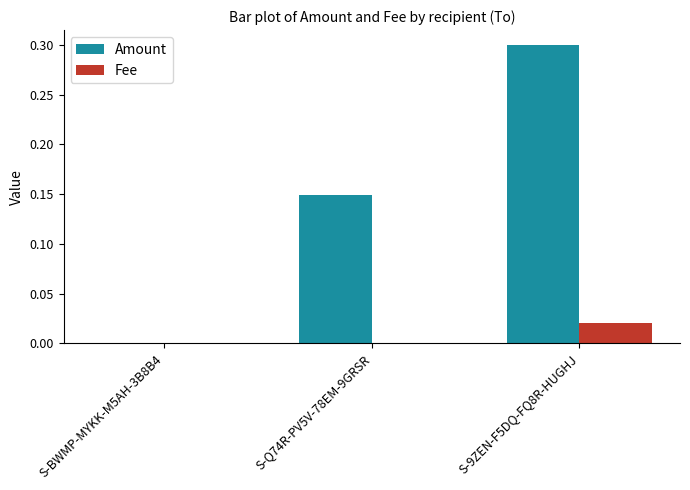

Is it true that Amount equals 0.0 at S-BWMP-MYKK-M5AH-3B8B4?

True